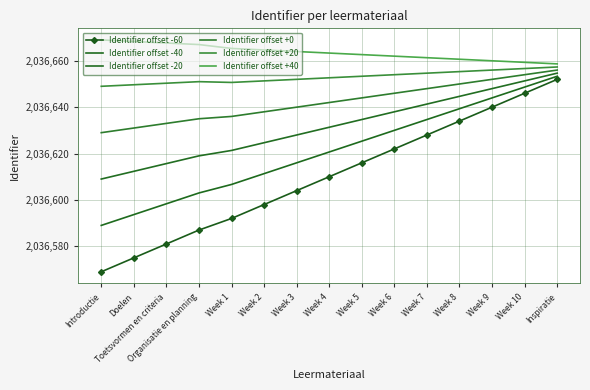

True or false: Identifier offset -60 has a value of 2870461.6 at Week 6.

False